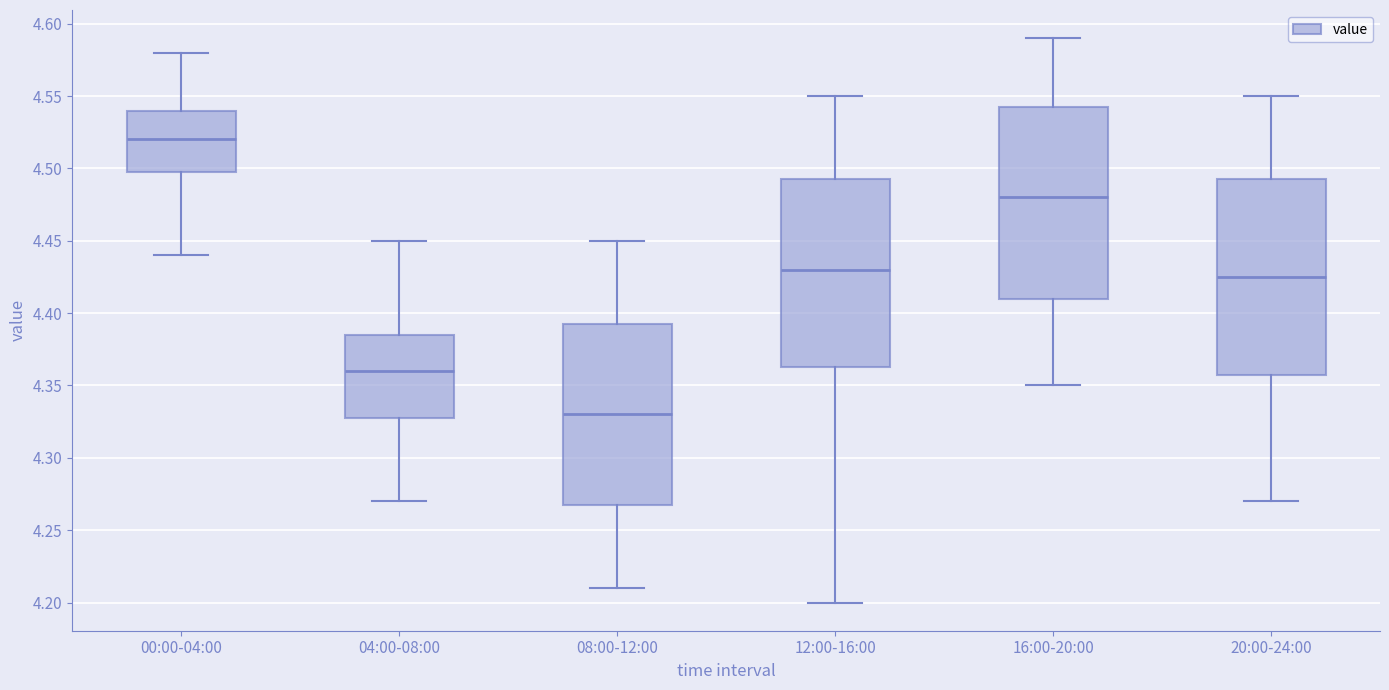

Which box has the highest median line?

00:00-04:00